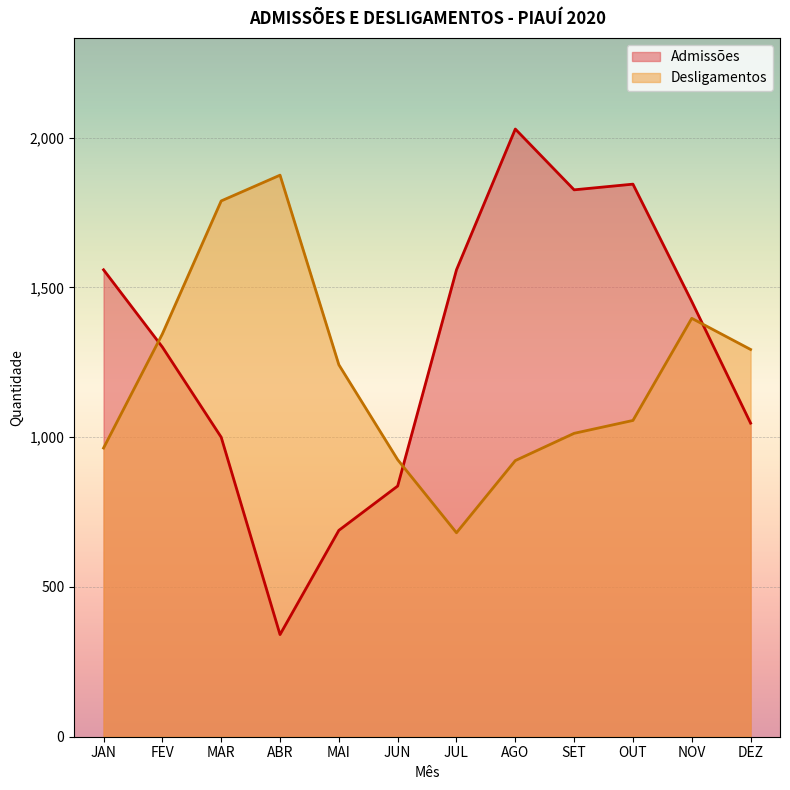

Rank the series by their maximum value, from highest to lowest.

Admissões, Desligamentos